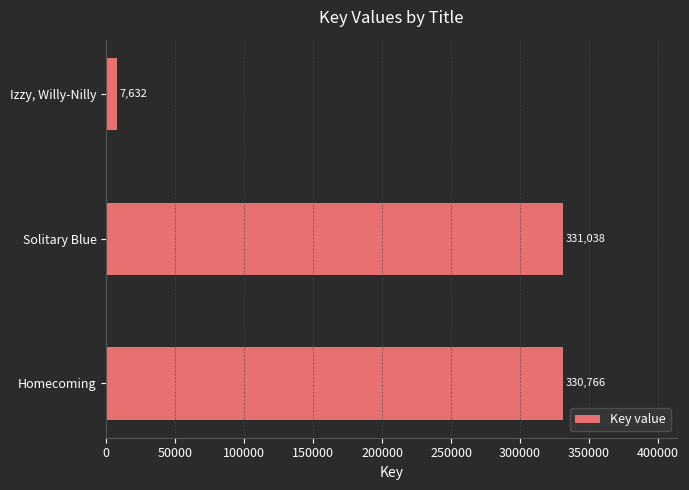

What is the minimum value shown in the chart?

7632